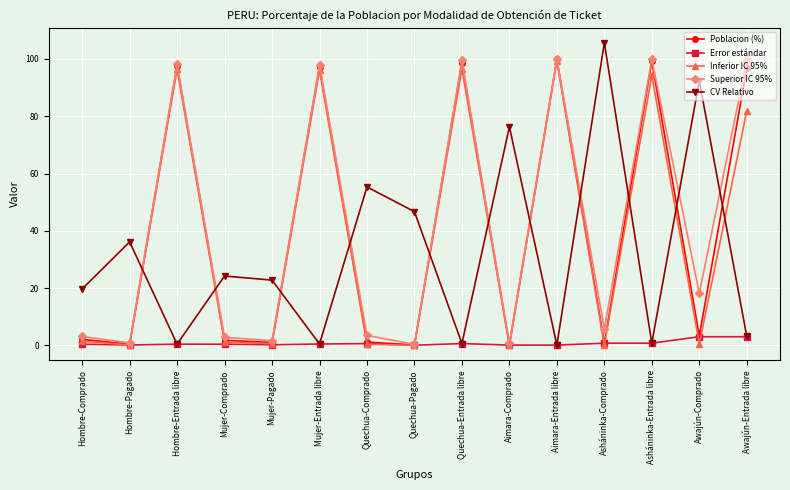

What is the maximum value for Superior IC 95%?

100.0